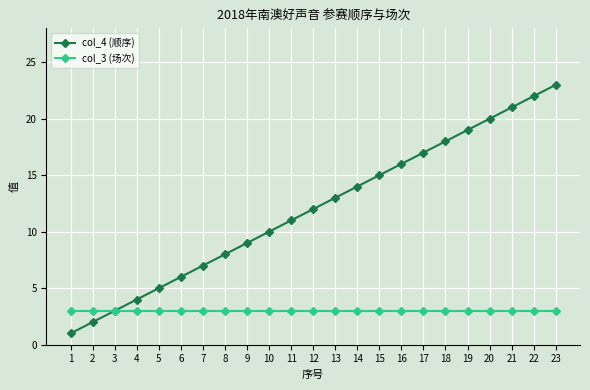

List the series in order of their peak value, lowest first.

col_3 (场次), col_4 (顺序)